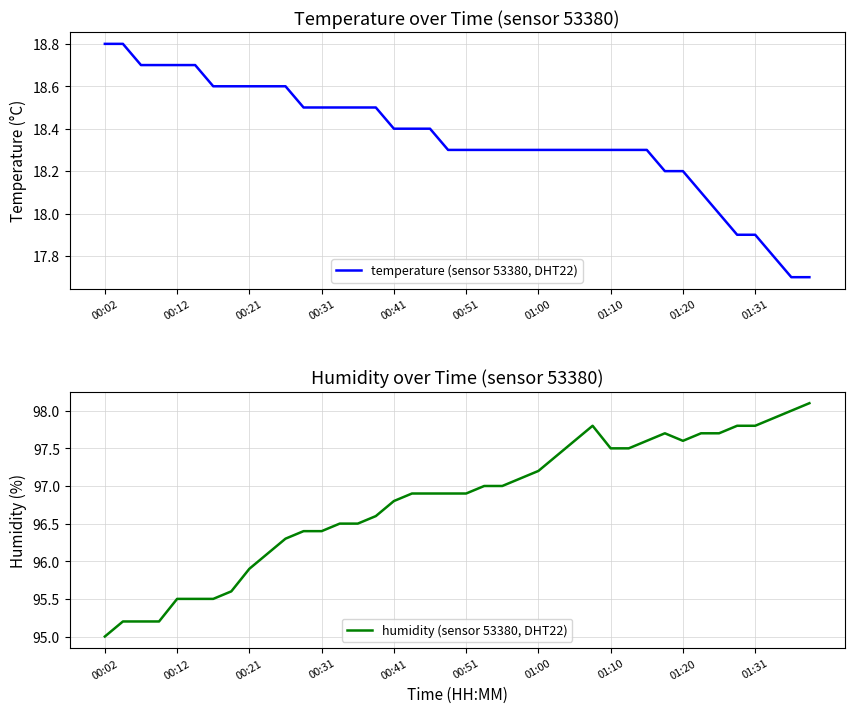

What is the difference between the second highest and minimum values in the humidity (sensor 53380, DHT22) series?

3.0